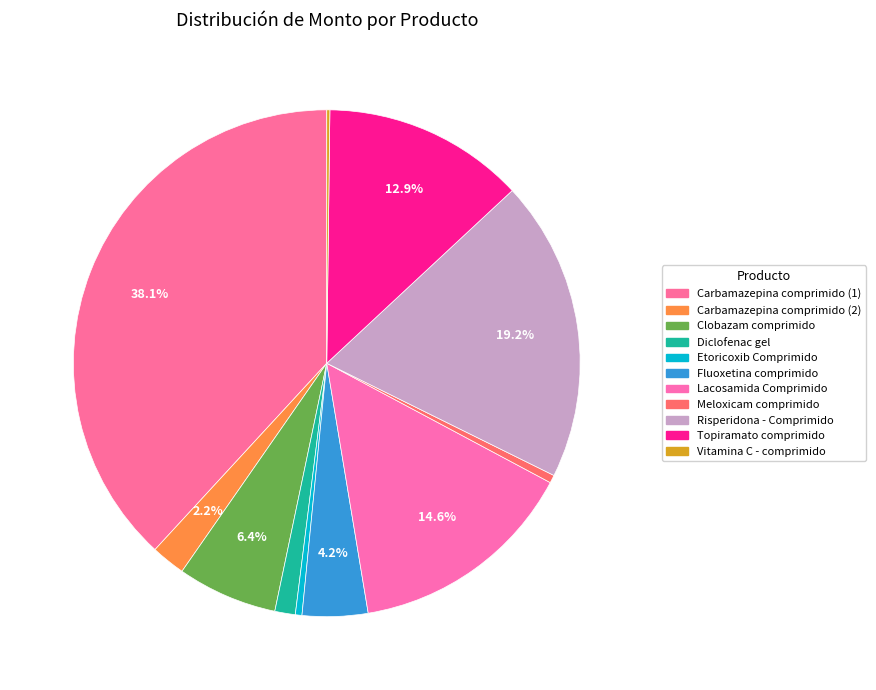

Rank the categories by value from lowest to highest.

Vitamina C - comprimido, Etoricoxib Comprimido, Meloxicam comprimido, Diclofenac gel, Carbamazepina comprimido (2), Fluoxetina comprimido, Clobazam comprimido, Topiramato comprimido, Lacosamida Comprimido, Risperidona - Comprimido, Carbamazepina comprimido (1)